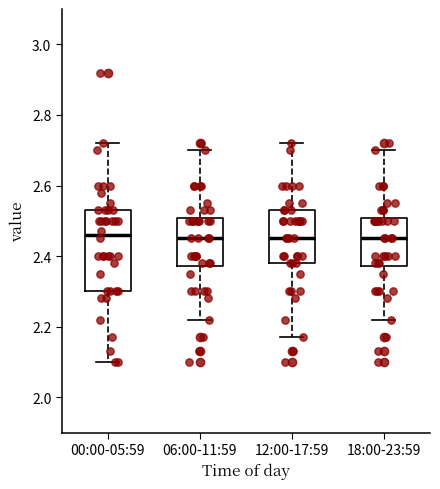

Reading left to right, transcribe this box plot: for each box, give where its median line is, the range the box spans, and where its two whiskers end, as read against the y-axis. The values are not printed on the chart, so give them approximately, as read against the axis.

00:00-05:59: median 2.46, box 2.30 to 2.54, whiskers 2.10 to 2.72
06:00-11:59: median 2.46, box 2.38 to 2.50, whiskers 2.22 to 2.70
12:00-17:59: median 2.46, box 2.38 to 2.54, whiskers 2.18 to 2.72
18:00-23:59: median 2.46, box 2.38 to 2.50, whiskers 2.22 to 2.70